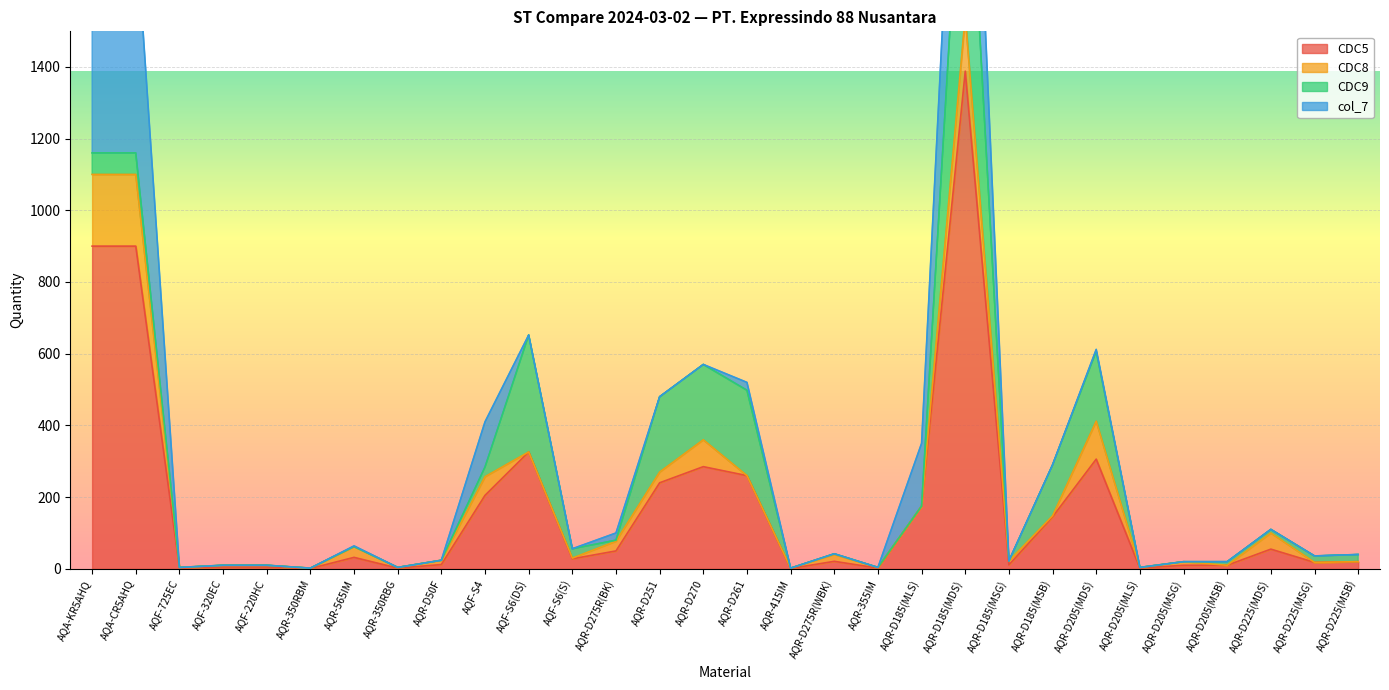

At which category is the sum across all series the highest?

AQR-D185(MDS)